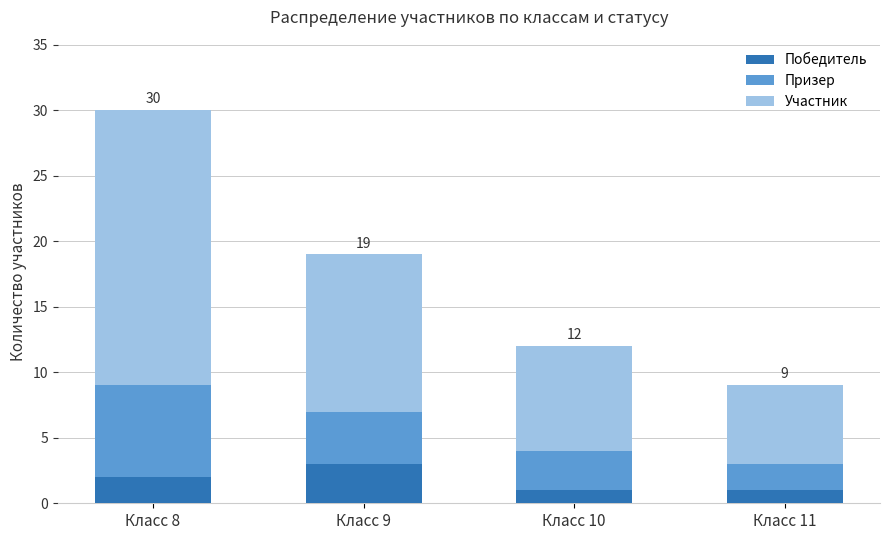

At which category is the sum across all series the highest?

Класс 8